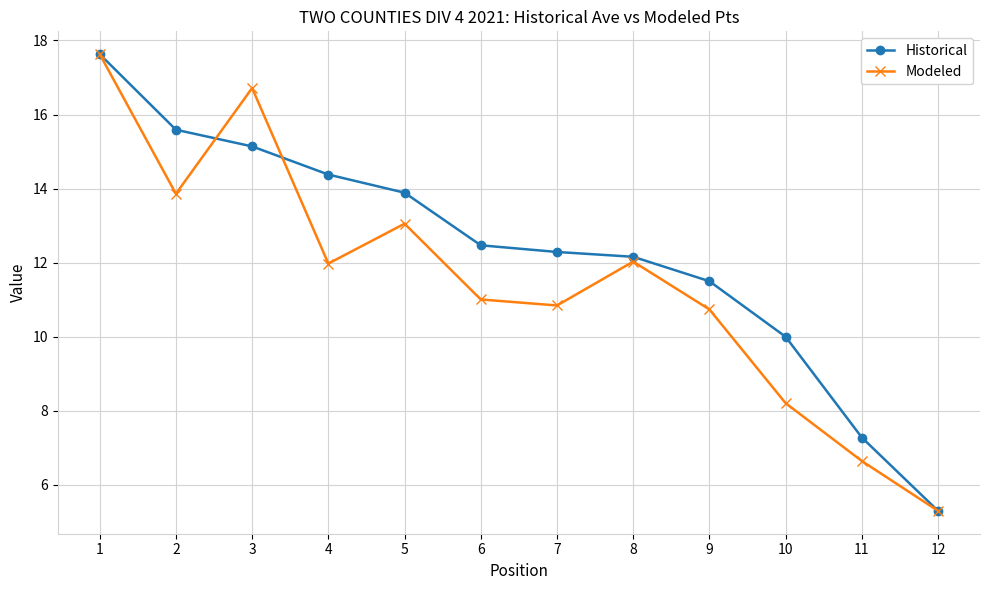

Which series has the largest total across all categories?

Historical